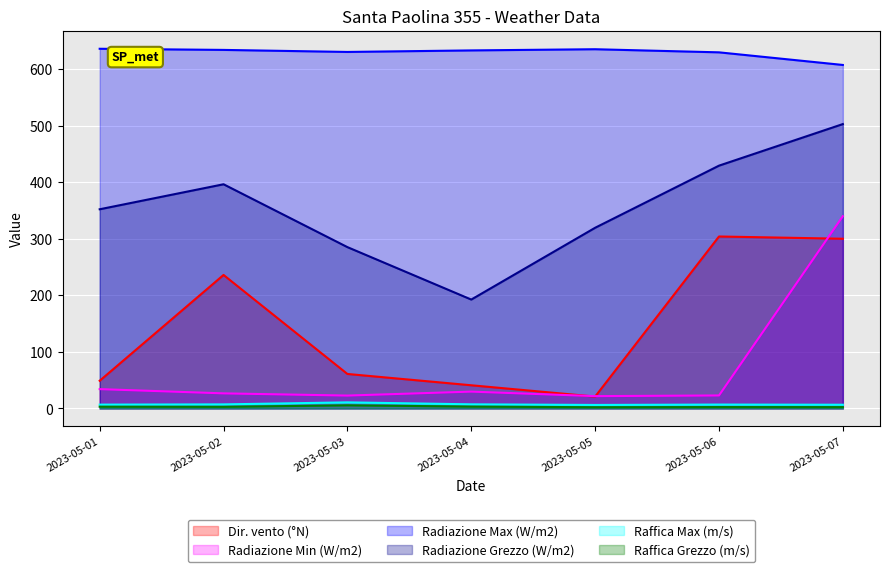

Reading left to right, list all the values displayed in this chart.

Dir. vento (°N): 2023-05-01=49.0	2023-05-02=236.0	2023-05-03=61.0	2023-05-04=41.0	2023-05-05=21.0	2023-05-06=304.0	2023-05-07=300.0
Radiazione Min (W/m2): 2023-05-01=34.2	2023-05-02=26.7	2023-05-03=22.8	2023-05-04=29.8	2023-05-05=21.8	2023-05-06=23.0	2023-05-07=339.9
Radiazione Max (W/m2): 2023-05-01=635.8	2023-05-02=633.8	2023-05-03=630.2	2023-05-04=632.9	2023-05-05=635.0	2023-05-06=629.5	2023-05-07=607.2
Radiazione Grezzo (W/m2): 2023-05-01=352.1	2023-05-02=396.3	2023-05-03=285.2	2023-05-04=192.5	2023-05-05=319.4	2023-05-06=429.2	2023-05-07=502.7
Raffica Max (m/s): 2023-05-01=6.8	2023-05-02=7.2	2023-05-03=10.8	2023-05-04=7.3	2023-05-05=6.2	2023-05-06=6.9	2023-05-07=6.6
Raffica Grezzo (m/s): 2023-05-01=3.1	2023-05-02=2.9	2023-05-03=5.6	2023-05-04=3.3	2023-05-05=2.2	2023-05-06=2.5	2023-05-07=2.4